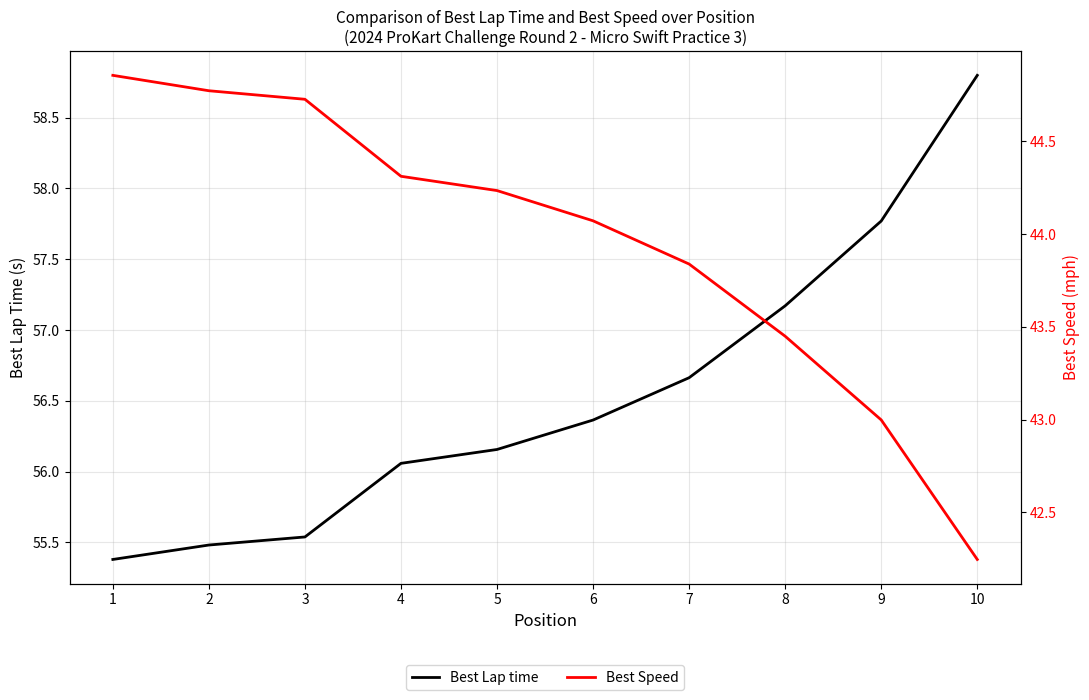

What is the value of the Best Speed point at the 6th from the left?

44.1